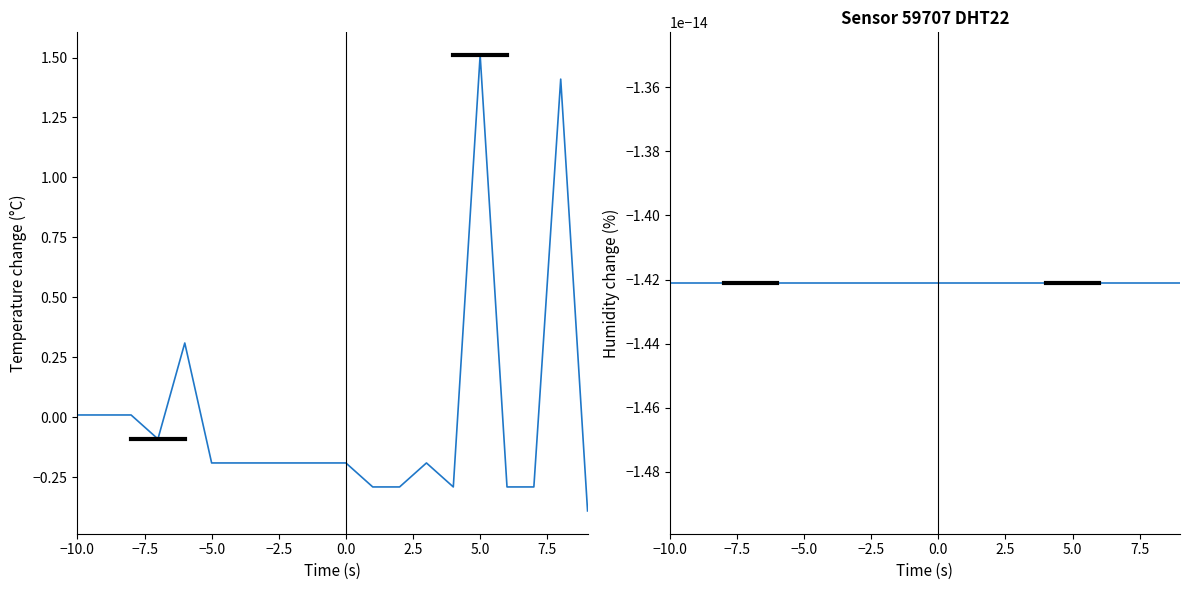

At which label does humidity reach its peak?

−10.0